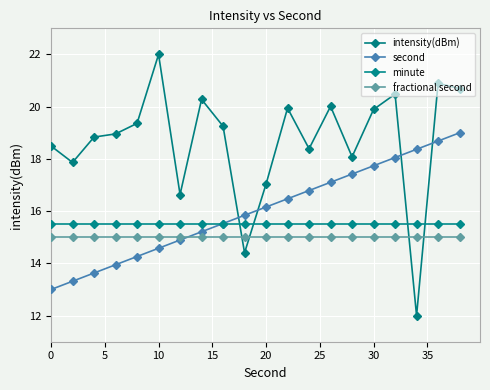

At which category does the chart reach its peak across all series?

10